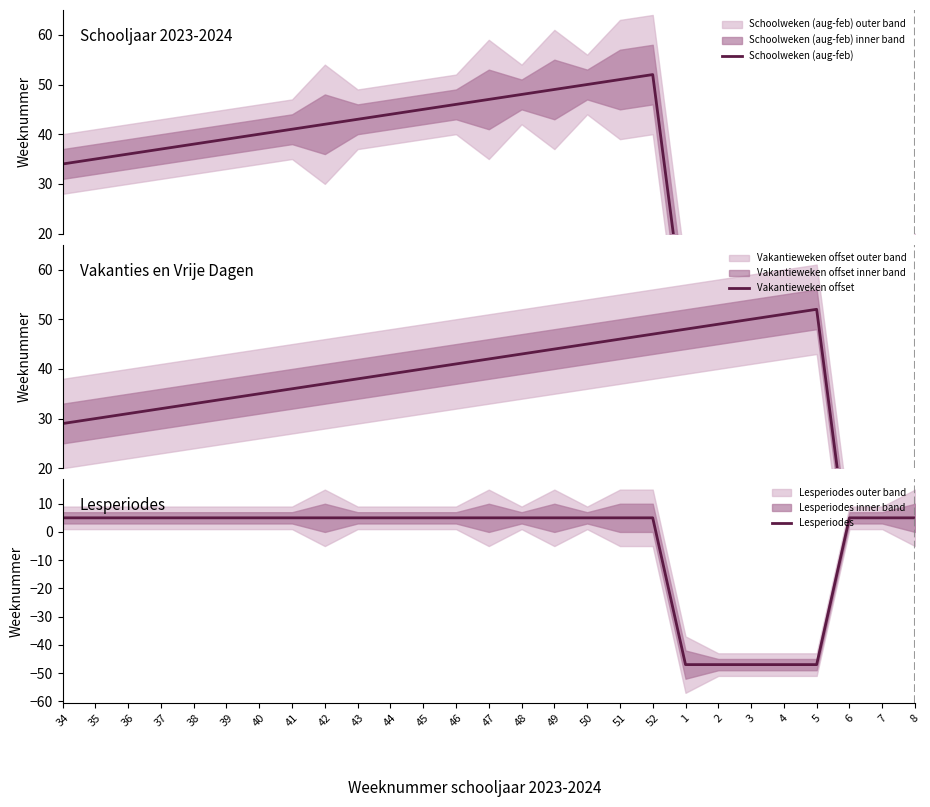

At 40, list the series in order from largest to smallest.

Schoolweken (aug-feb), Vakantieweken offset, Lesperiodes